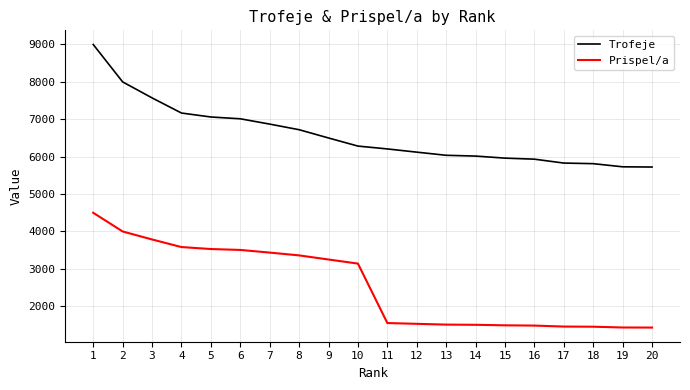

True or false: Prispel/a has a value of 1453 at 18.

True